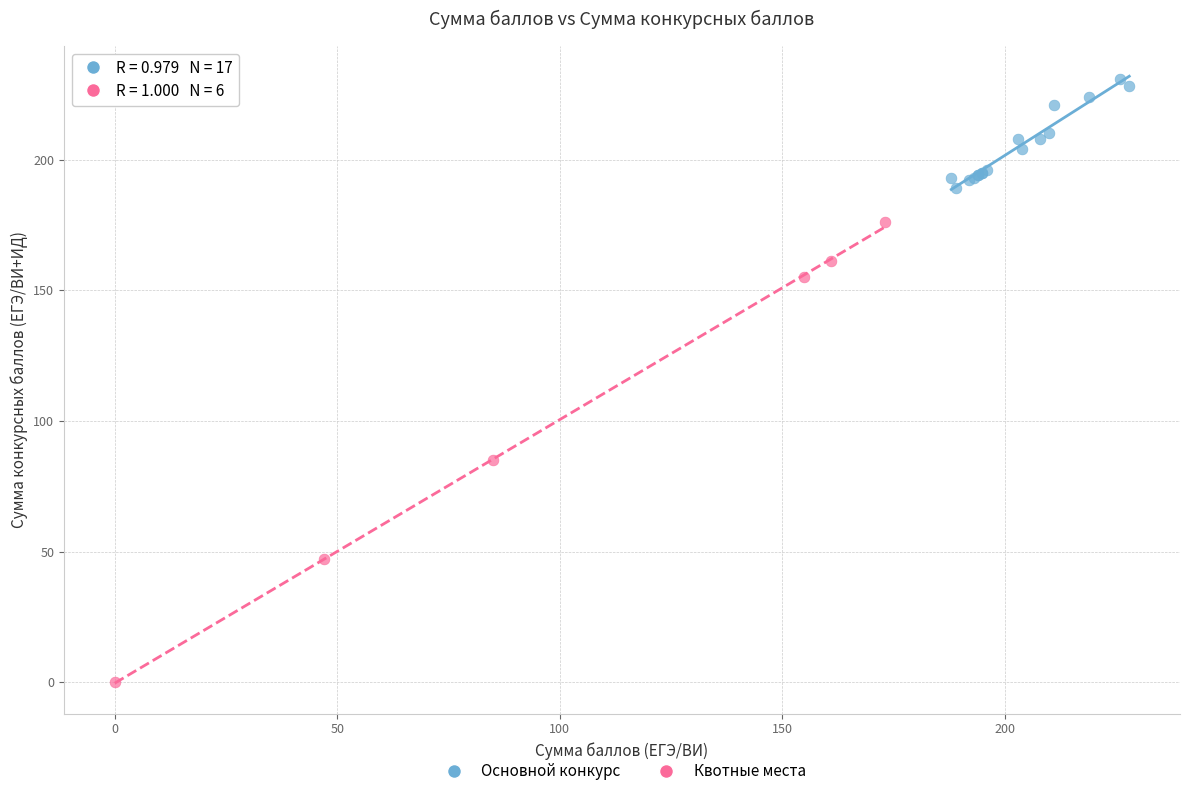

Which series contains the highest Y value?

Основной конкурс